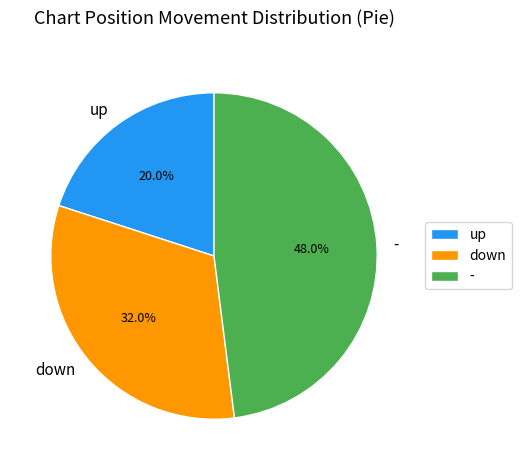

To the nearest percent, what is the difference between the - and up slice percentages?

28%